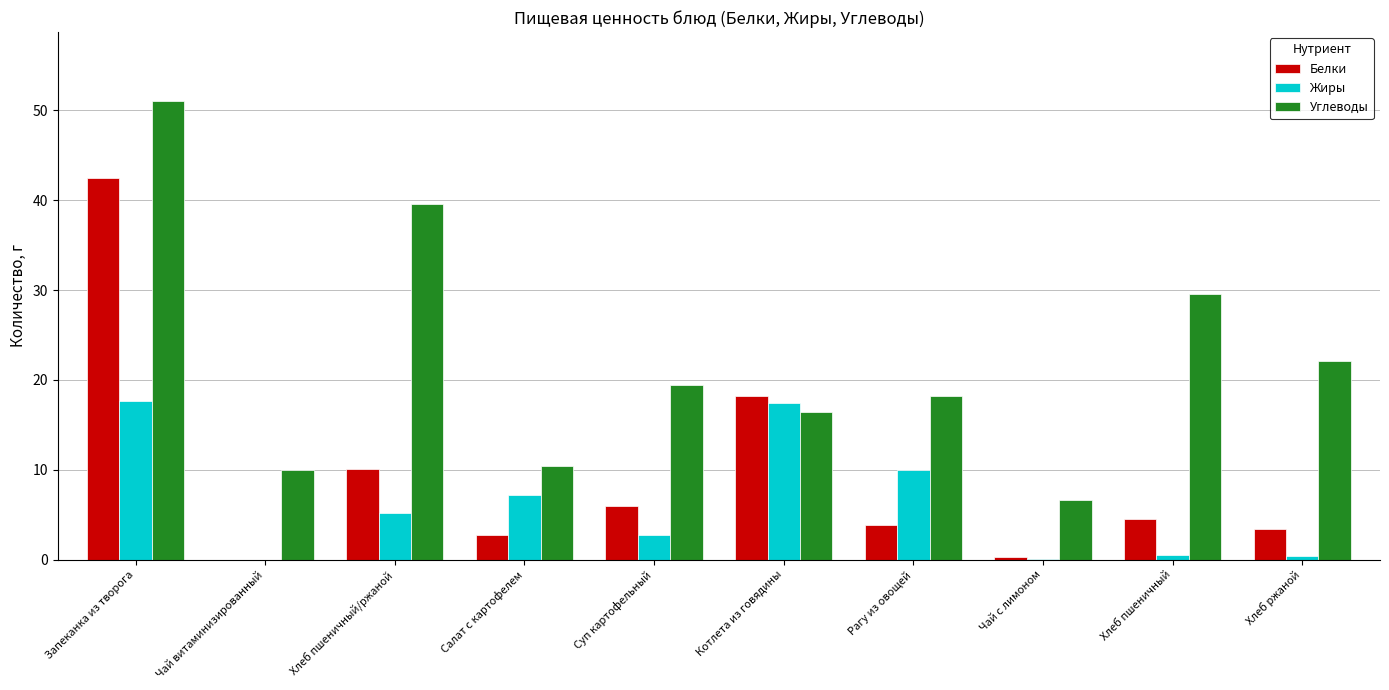

Which series has the largest total across all categories?

Углеводы